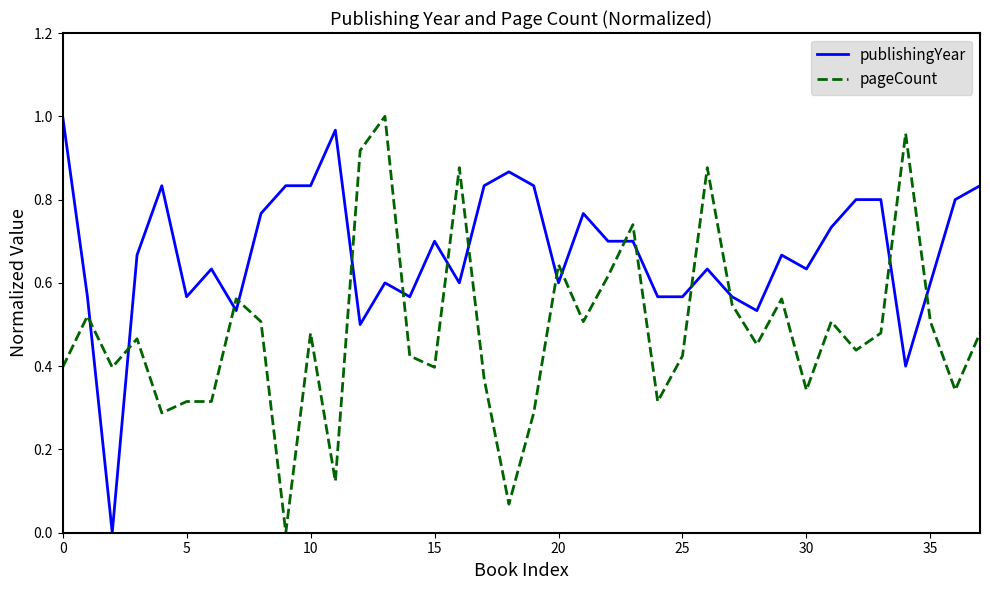

How many times do pageCount and publishingYear cross each other?

16